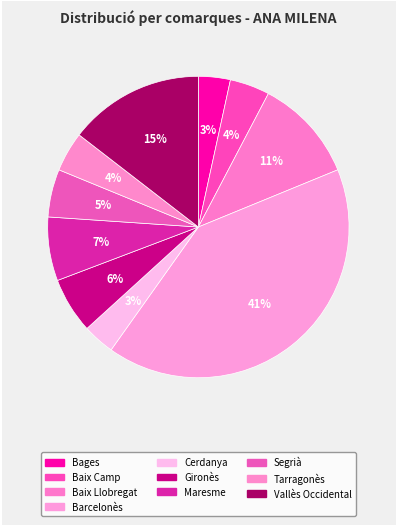

Which category has the smallest portion of the pie?

Bages